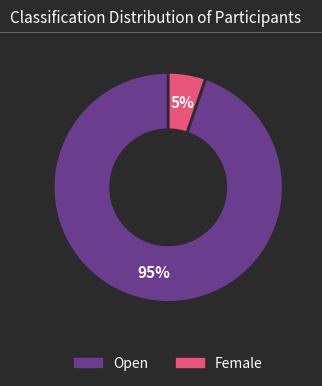

To the nearest percent, what percentage of the pie is Female?

5%